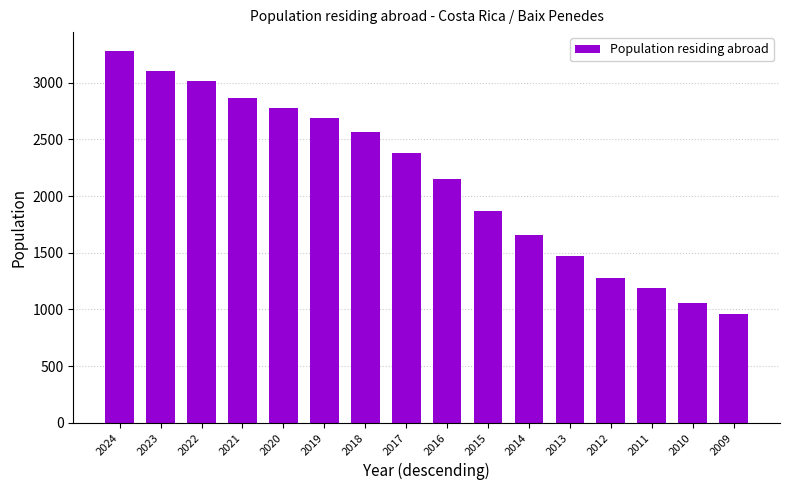

What is the value of the 7th bar from the left?

2565